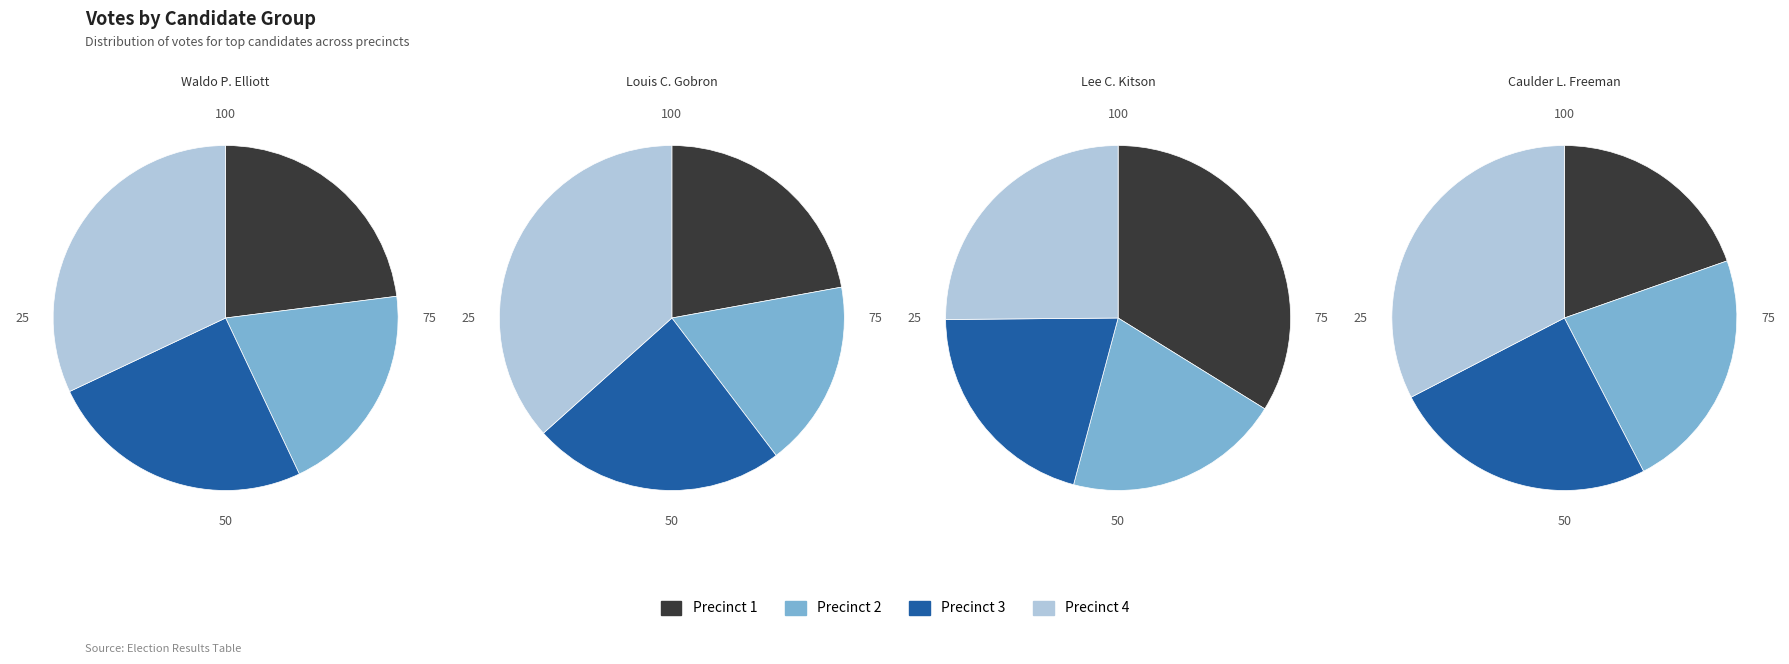

How many segments does this pie chart have?

4